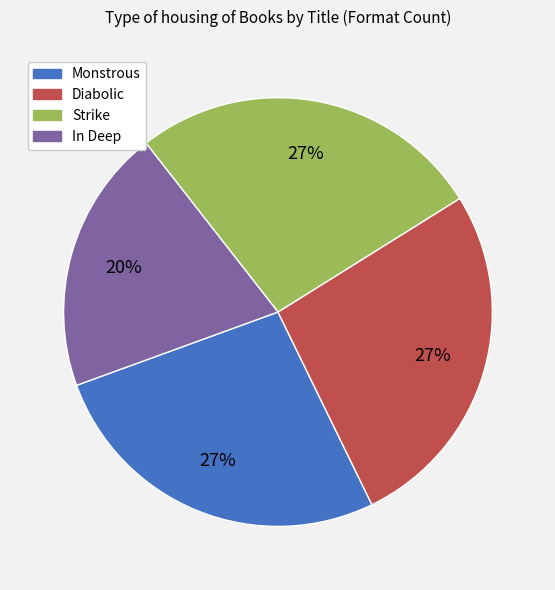

To the nearest percent, what percentage of the pie is Diabolic?

27%